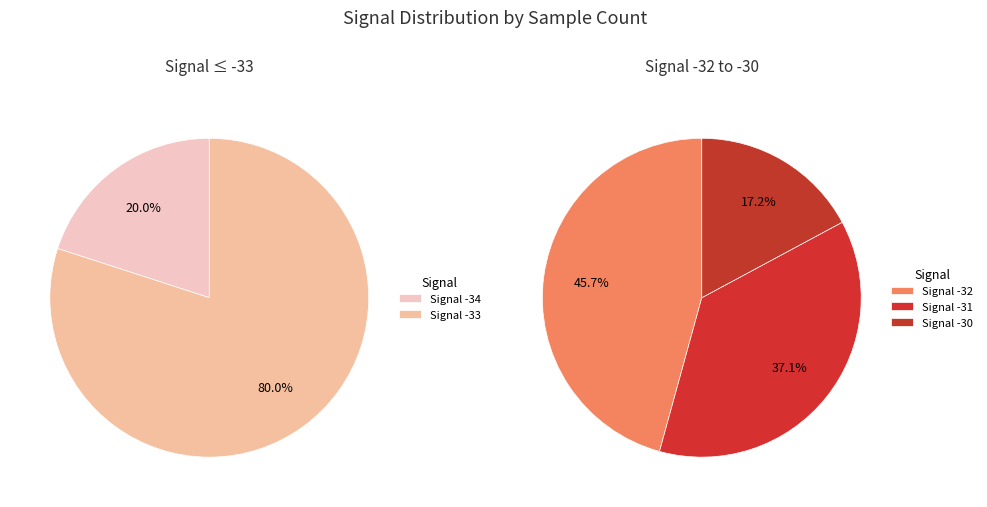

Combined, do -32 and -33 account for over 50%?

No